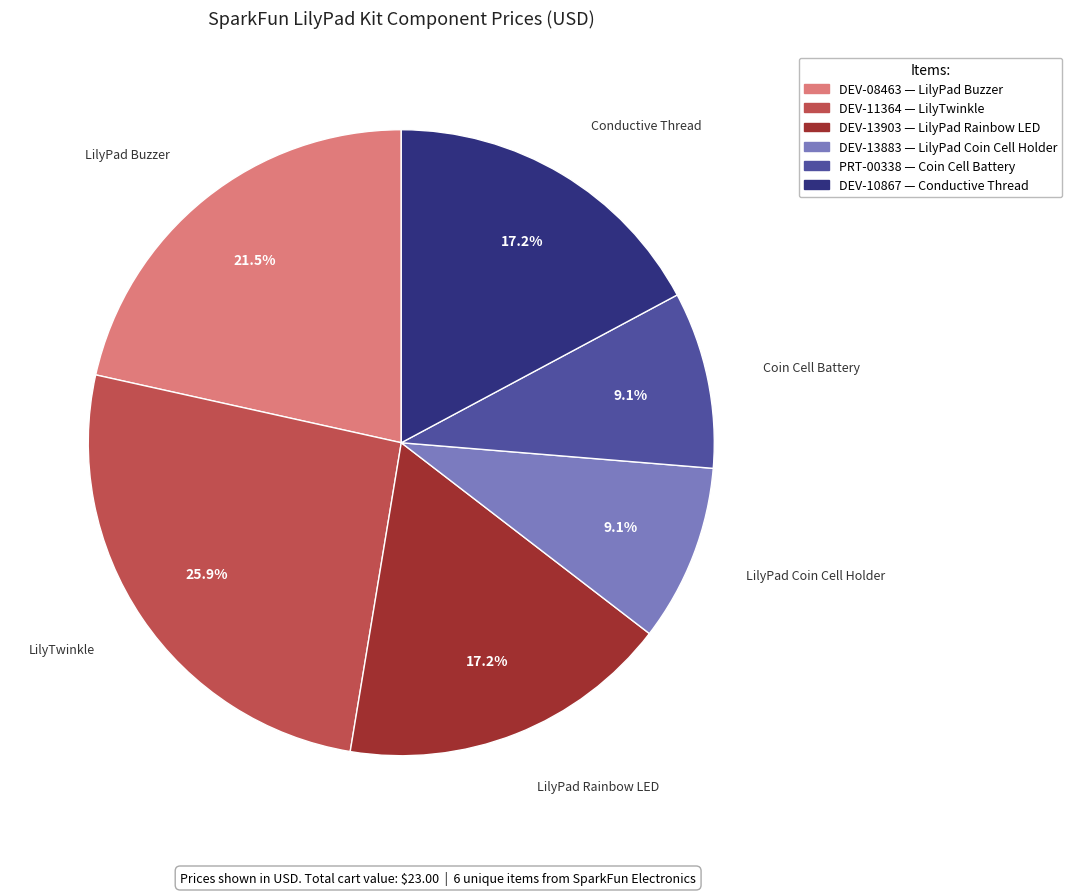

Which has a higher value, LilyTwinkle or Conductive Thread?

LilyTwinkle